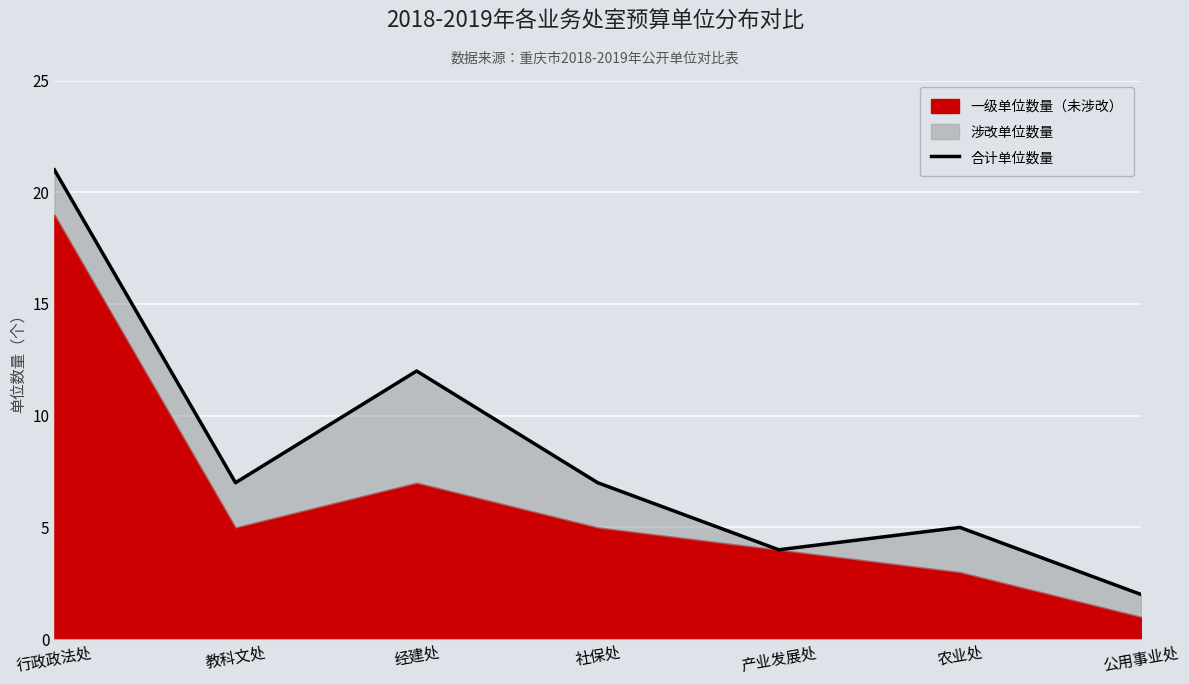

Which label corresponds to the smallest value in the chart?

公用事业处